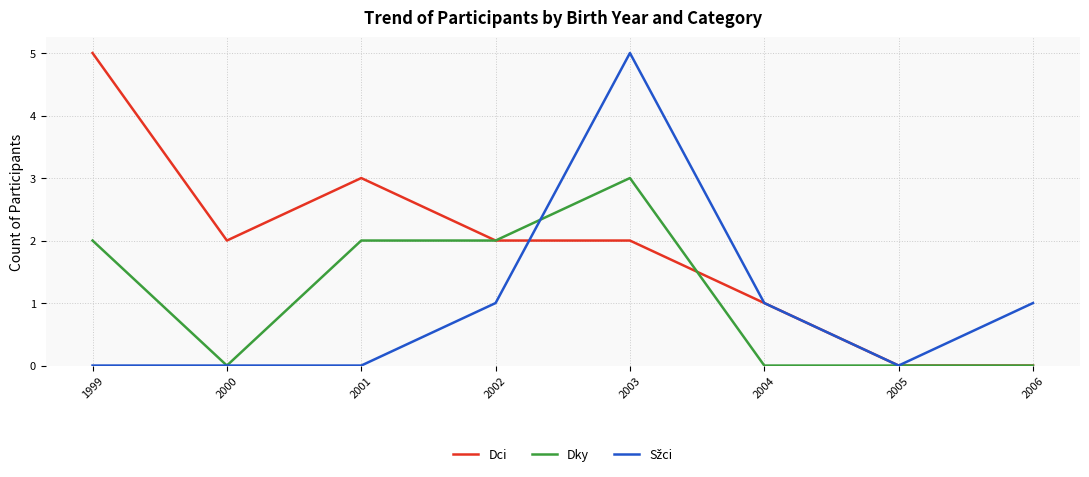

True or false: Dci has a value of 3 at 2002.

False